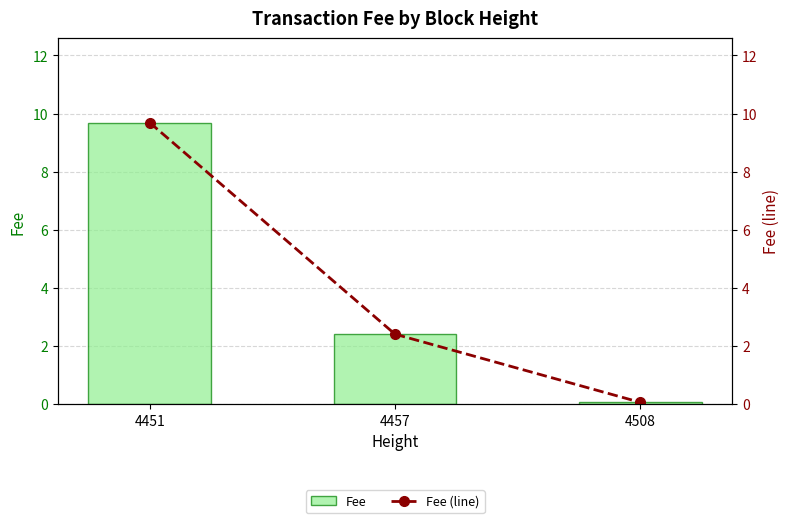

At which category is the sum across all series the highest?

4451